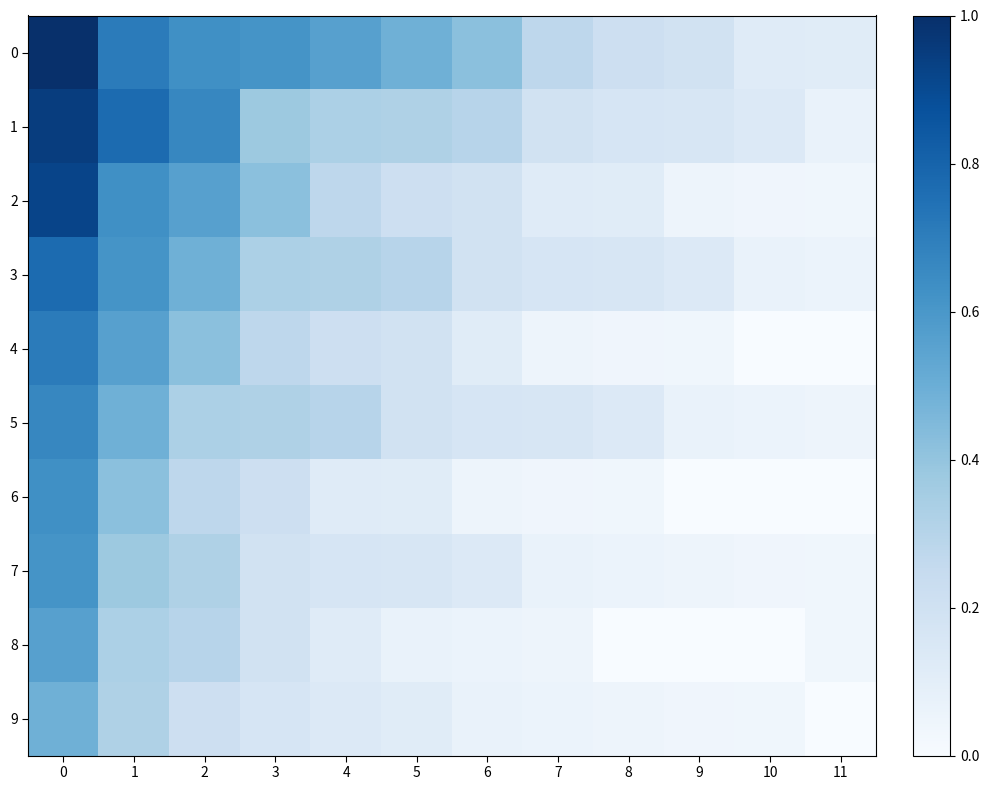

What is the difference between the highest and lowest values at 5?

0.4